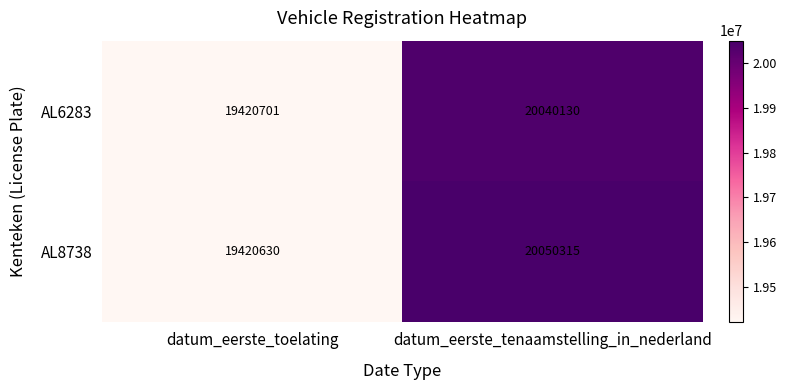

What is the sum of the AL6283 values at datum_eerste_toelating and datum_eerste_tenaamstelling_in_nederland?

39460831